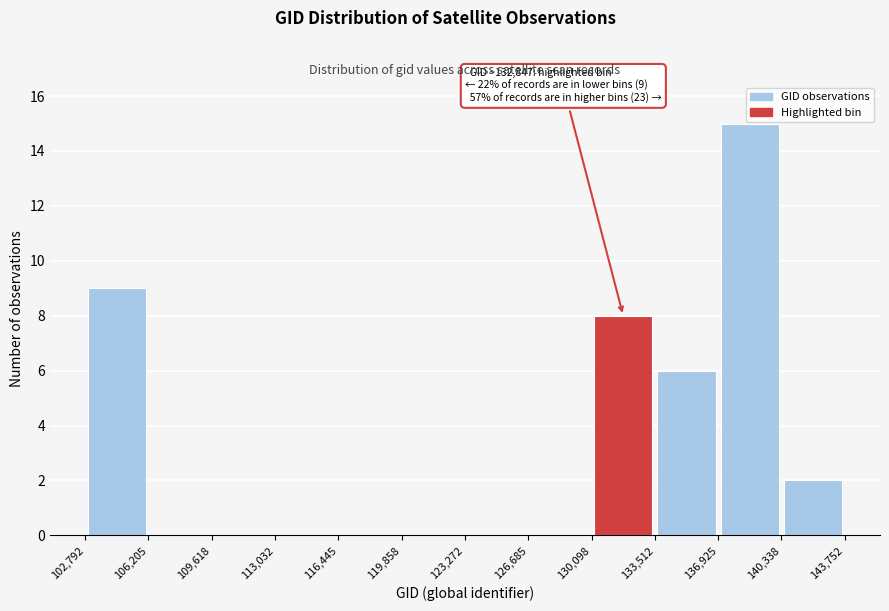

Which range on the x-axis has the tallest bar?

136,925 to 140,338